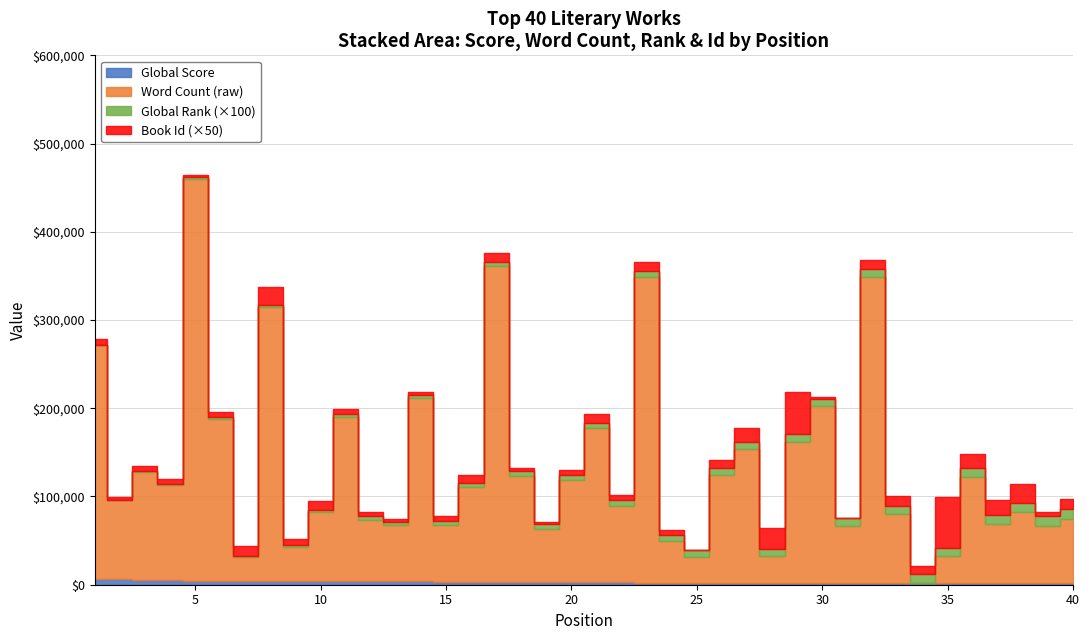

How many series are shown in this chart?

4